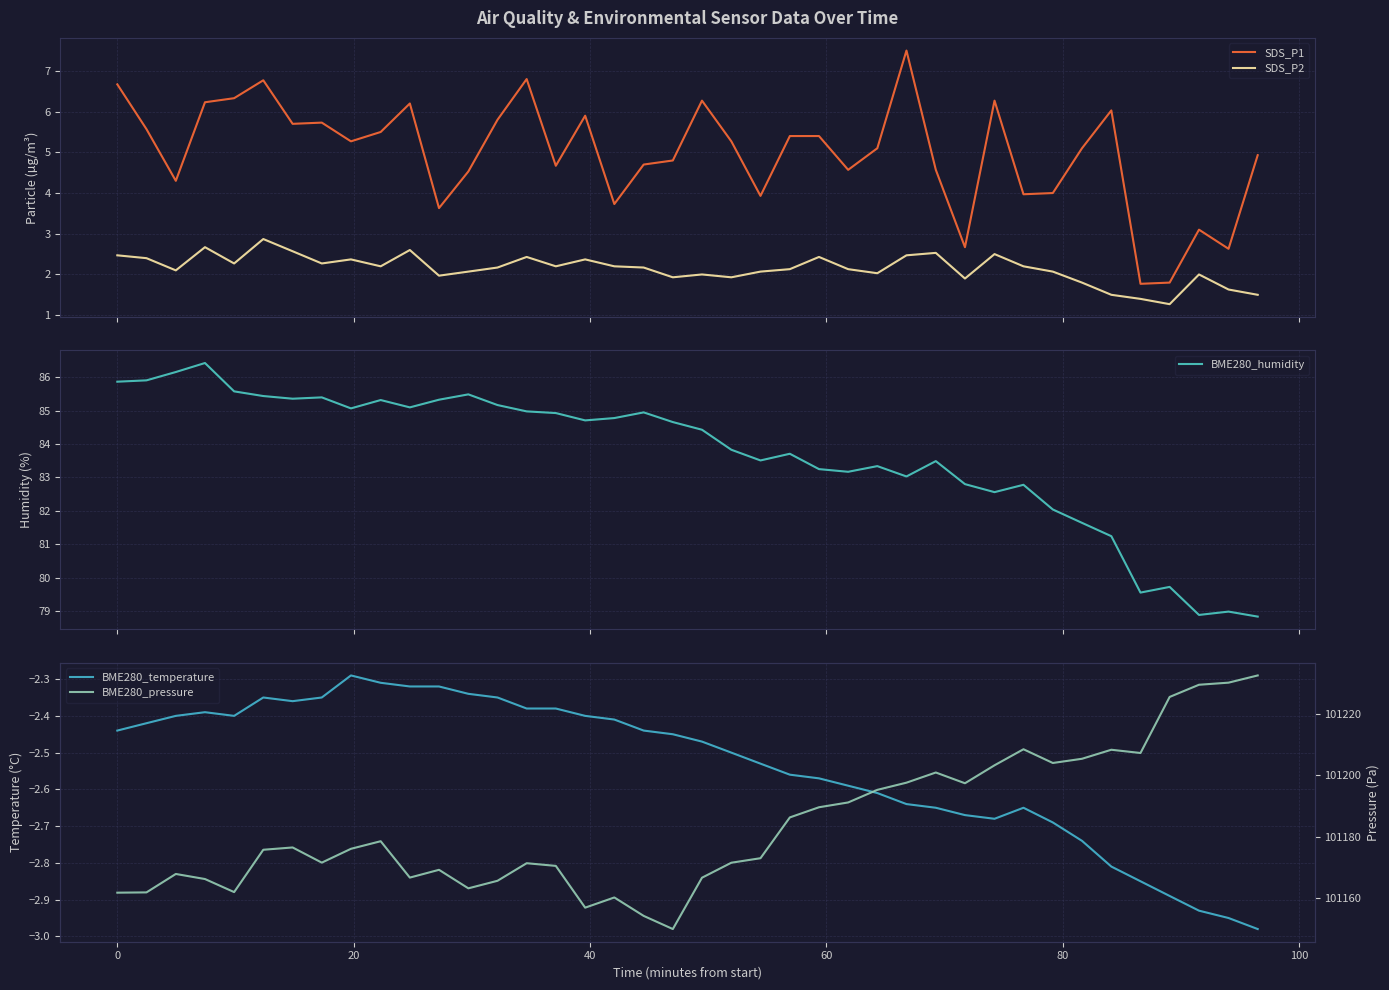

True or false: BME280_humidity and BME280_temperature intersect in this chart.

False